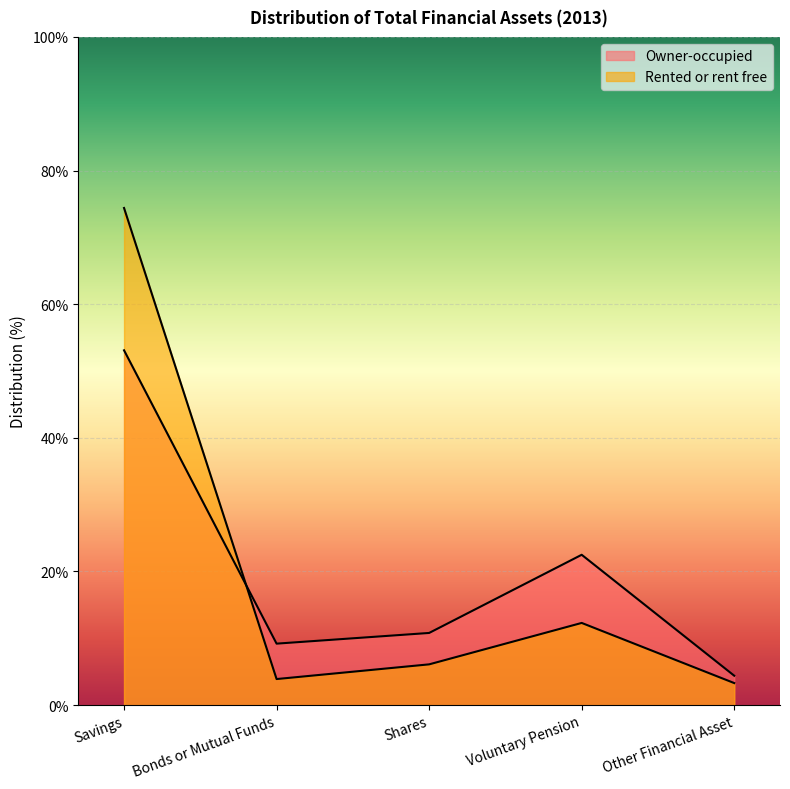

What is the average value of the Rented or rent free series?

20.0